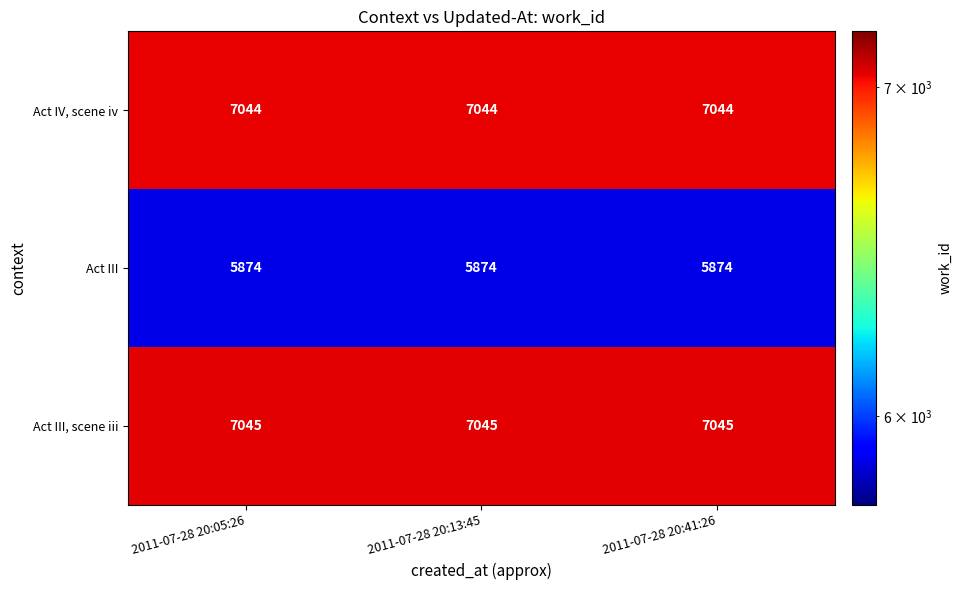

What is the spread (max minus min) of values at 2011-07-28 20:41:26?

1171